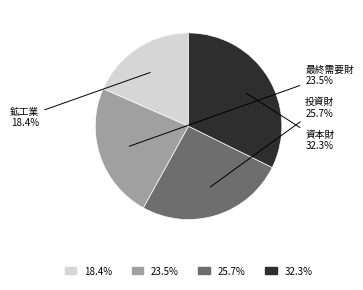

Does any single category account for the majority?

No